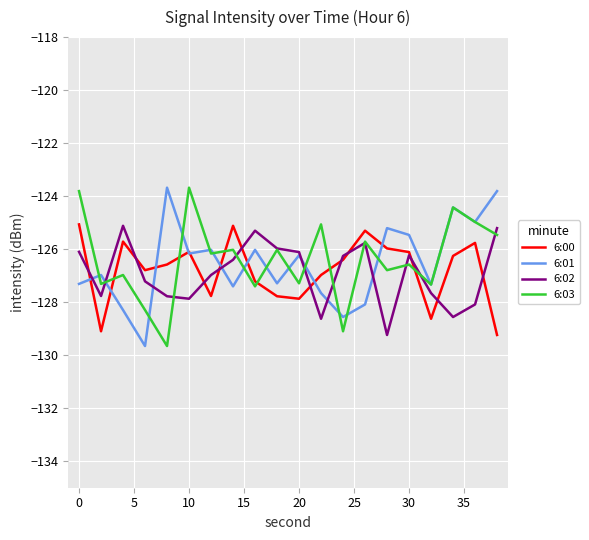

In 6:02, how many points are lower than both neighbors (excluding endpoints)?

5